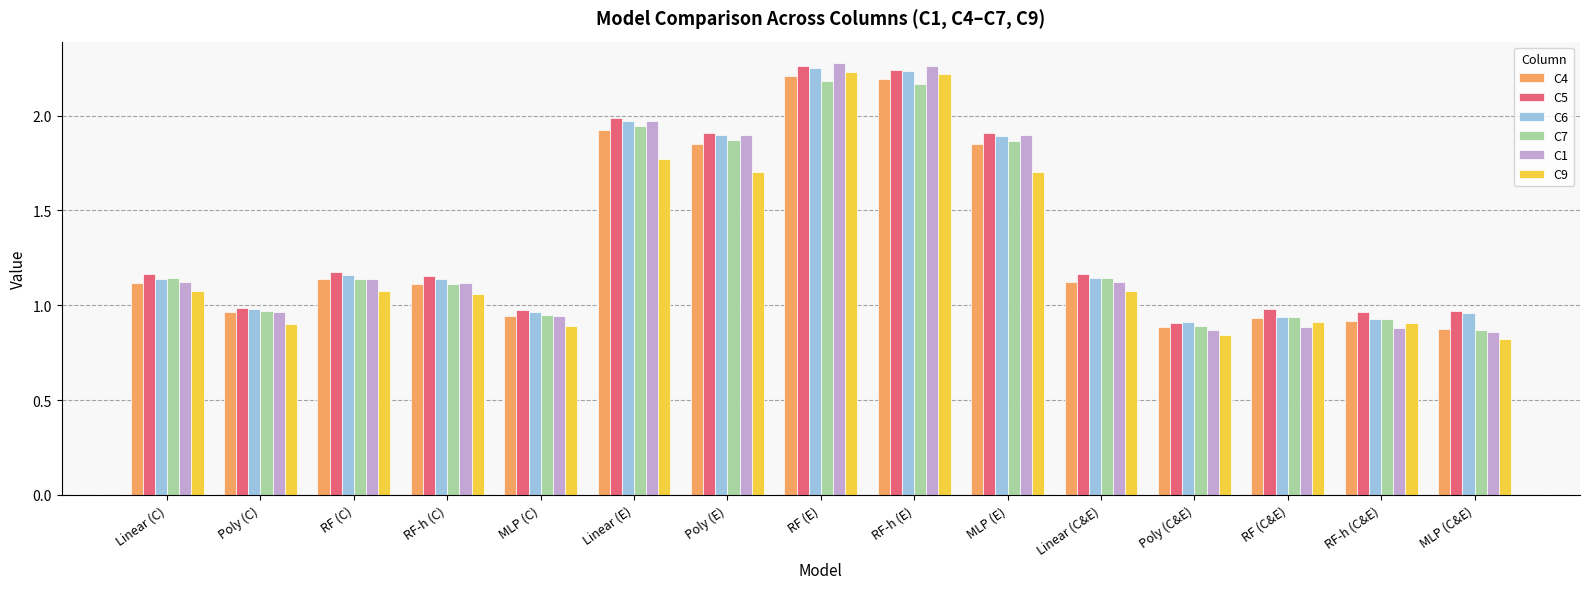

What is the difference between the maximum and minimum values in the C6 series?

1.3